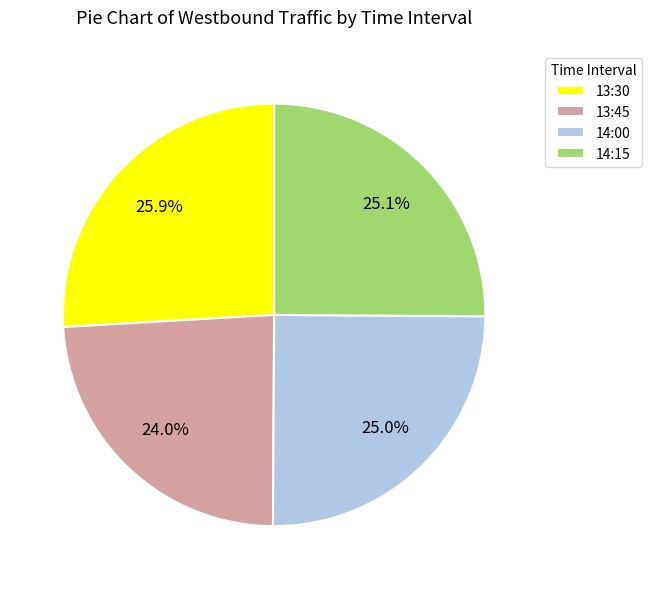

Between 14:00 and 13:30, which is larger?

13:30